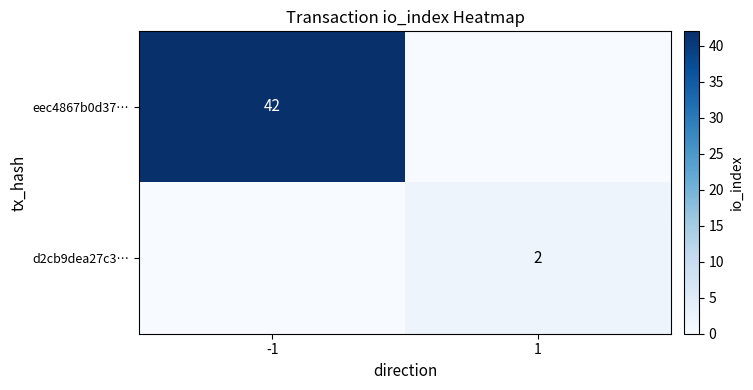

The value of d2cb9dea27c3… at 1 is 3. True or false?

False